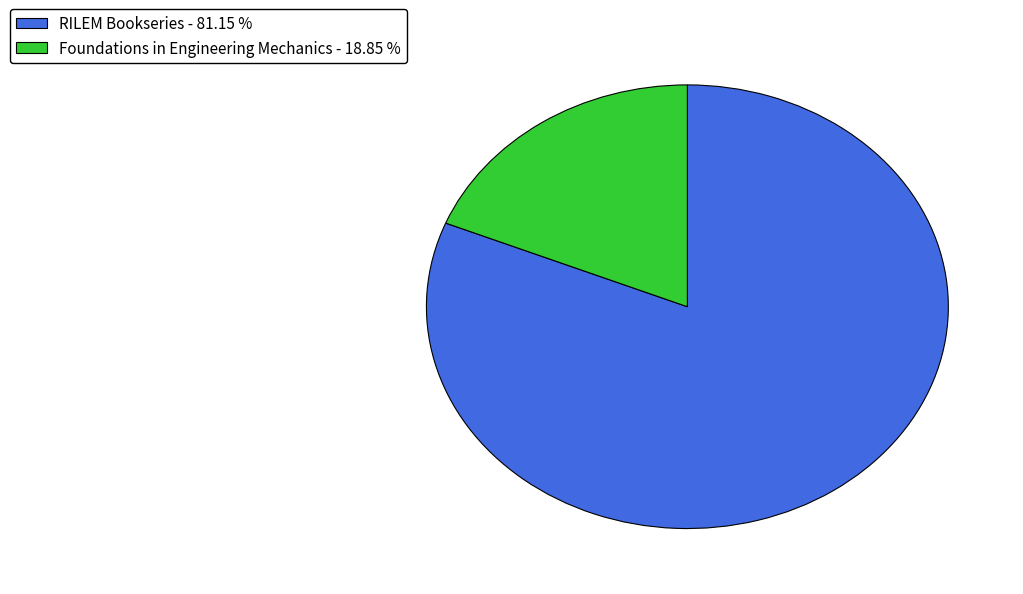

Between Foundations in Engineering Mechanics and RILEM Bookseries, which is larger?

RILEM Bookseries